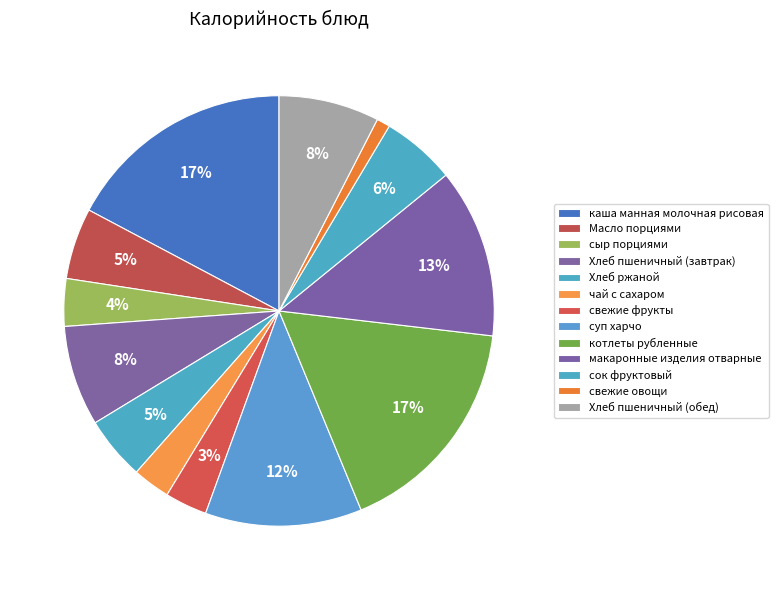

Is макаронные изделия отварные the majority of the pie?

No